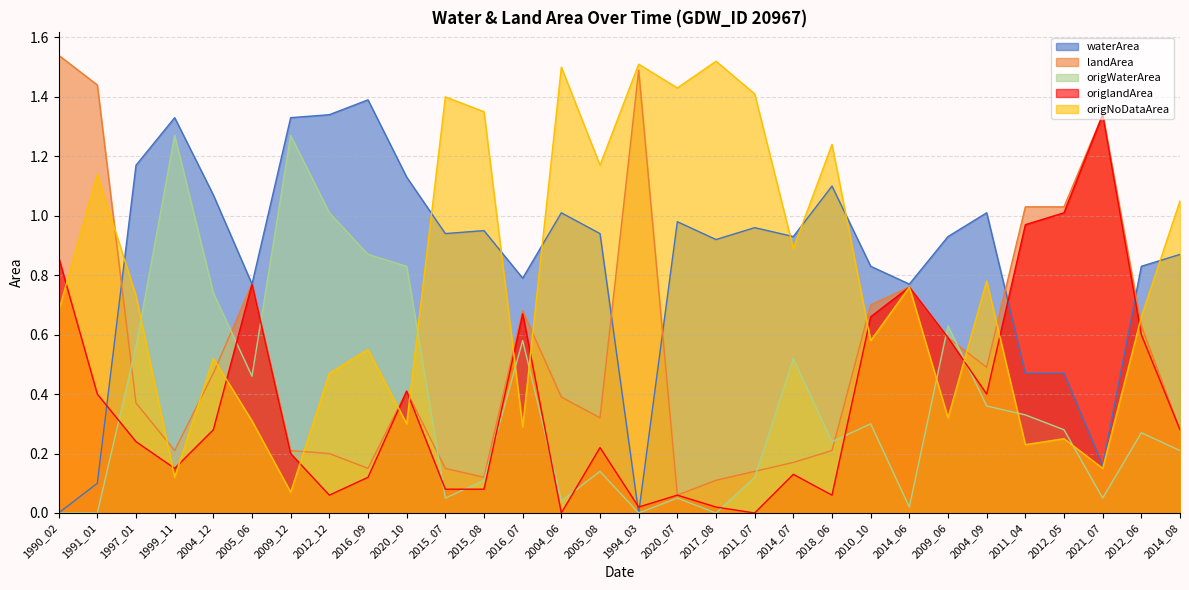

What is the average value of the origNoDataArea series?

0.8